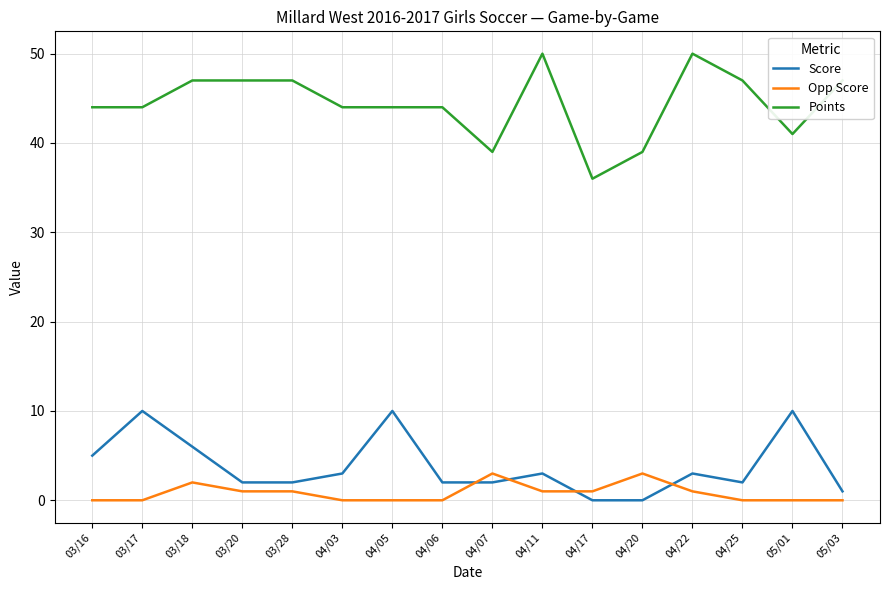

What is the sum of the Score values at 04/25 and 03/17?

12